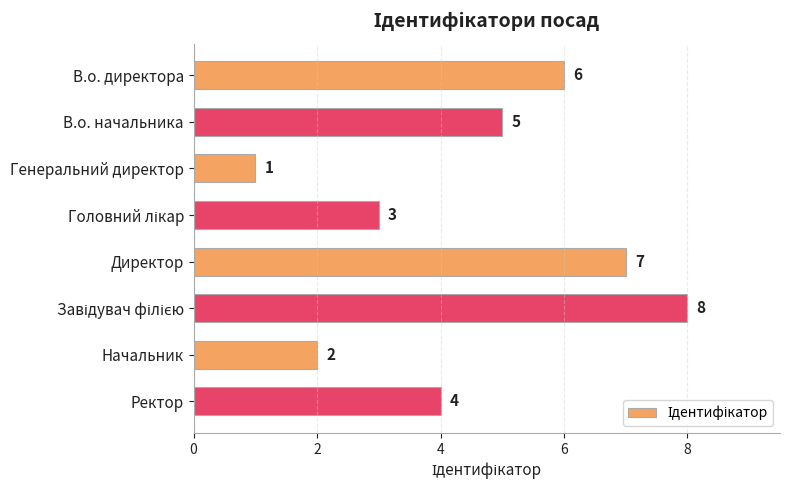

Which has a higher value, Начальник or Ректор?

Ректор